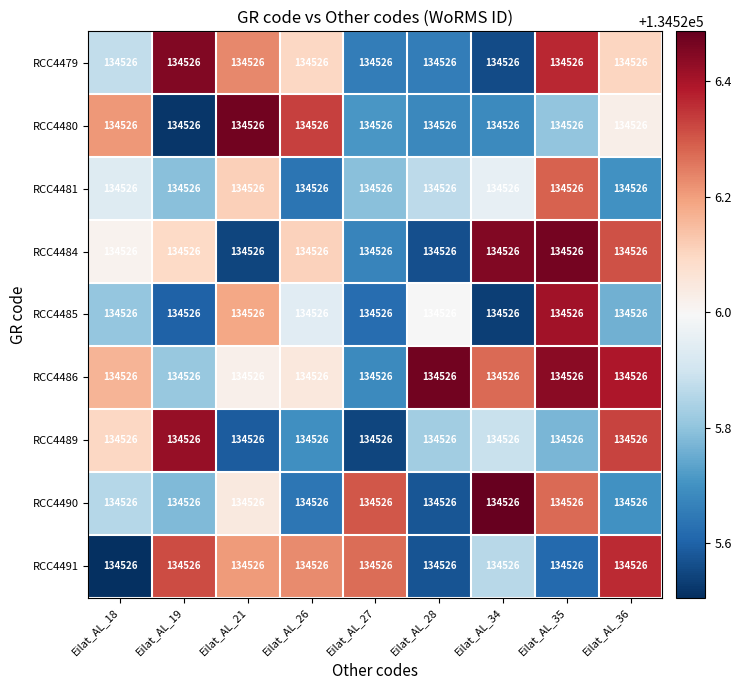

The RCC4481 series shows 134525.8 at Eilat_AL_19. True or false?

True